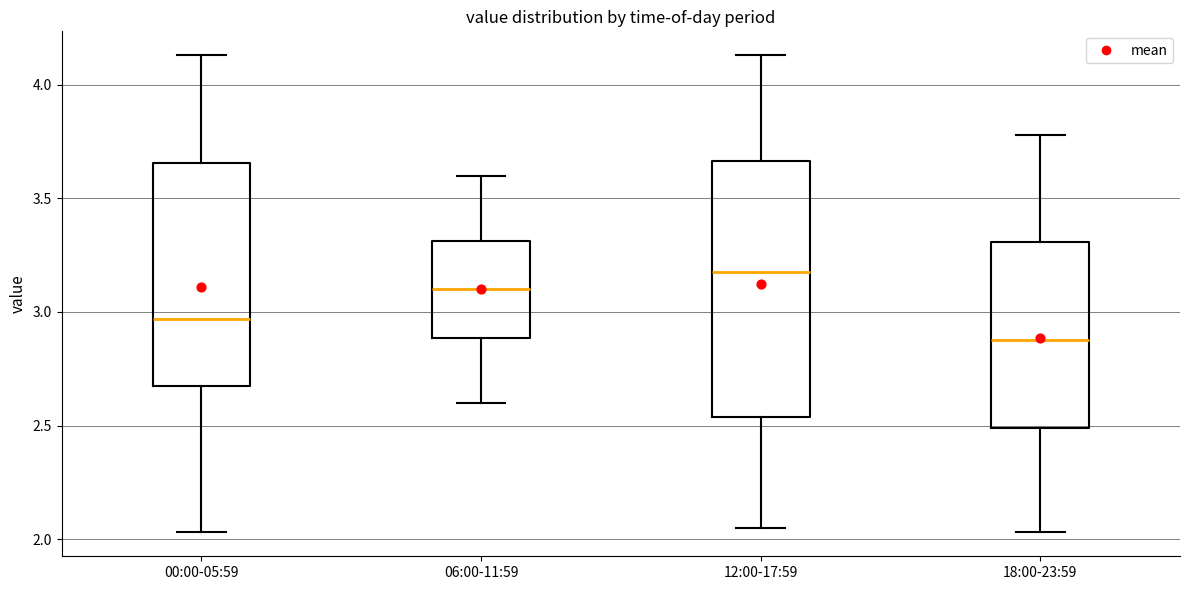

Reading left to right, transcribe this box plot: for each box, give where its median line is, the range the box spans, and where its two whiskers end, as read against the y-axis. The values are not printed on the chart, so give them approximately, as read against the axis.

00:00-05:59: median 2.95, box 2.70 to 3.65, whiskers 2.05 to 4.15
06:00-11:59: median 3.10, box 2.90 to 3.30, whiskers 2.60 to 3.60
12:00-17:59: median 3.20, box 2.55 to 3.65, whiskers 2.05 to 4.15
18:00-23:59: median 2.90, box 2.50 to 3.30, whiskers 2.05 to 3.80